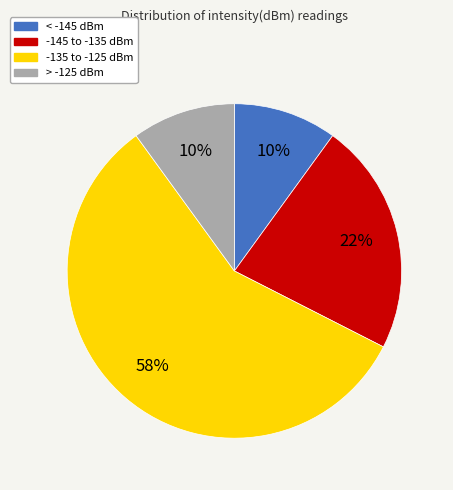

What percentage is the > -125 dBm slice, to the nearest percent?

10%